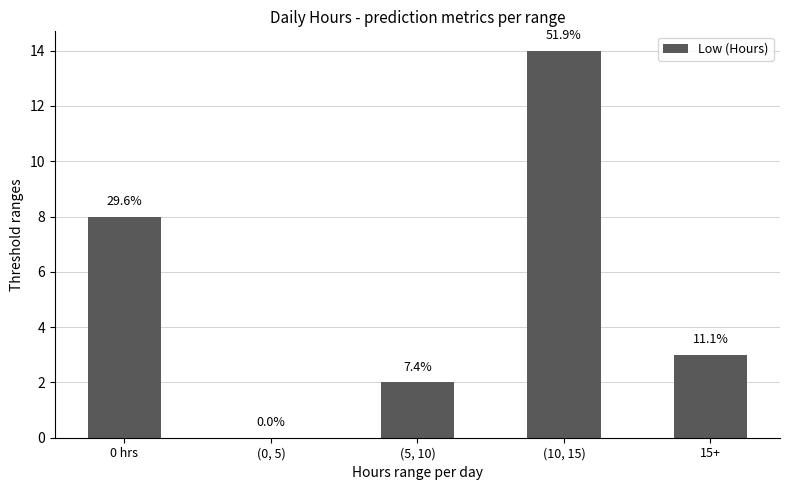

What is the value of the 3rd bar from the left?

2